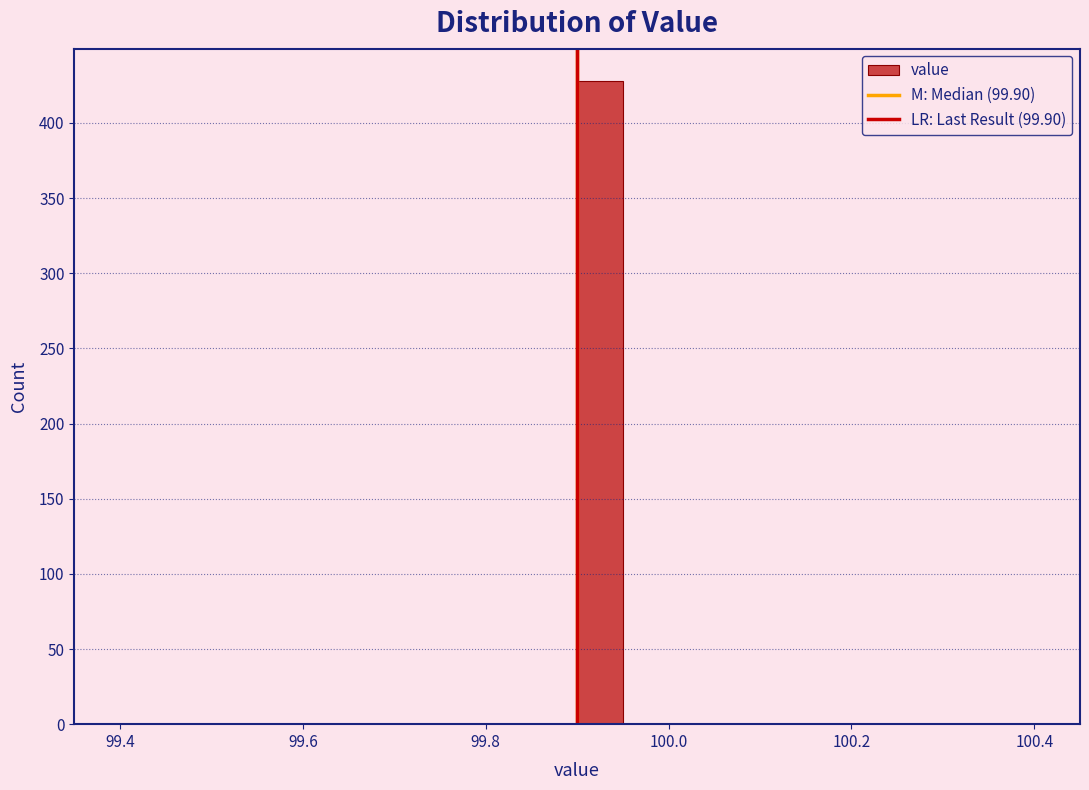

Around what value on the x-axis is the tallest bar? Give the approximate position of its centre, as read against the axis.

99.92